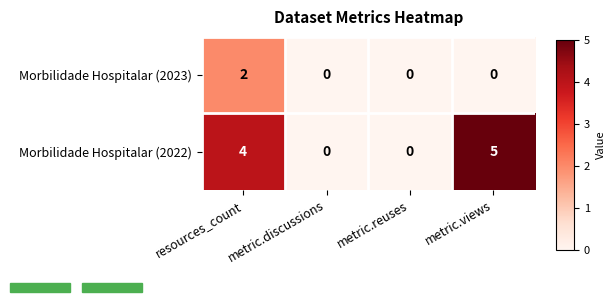

What is the maximum value for Morbilidade Hospitalar (2022)?

5